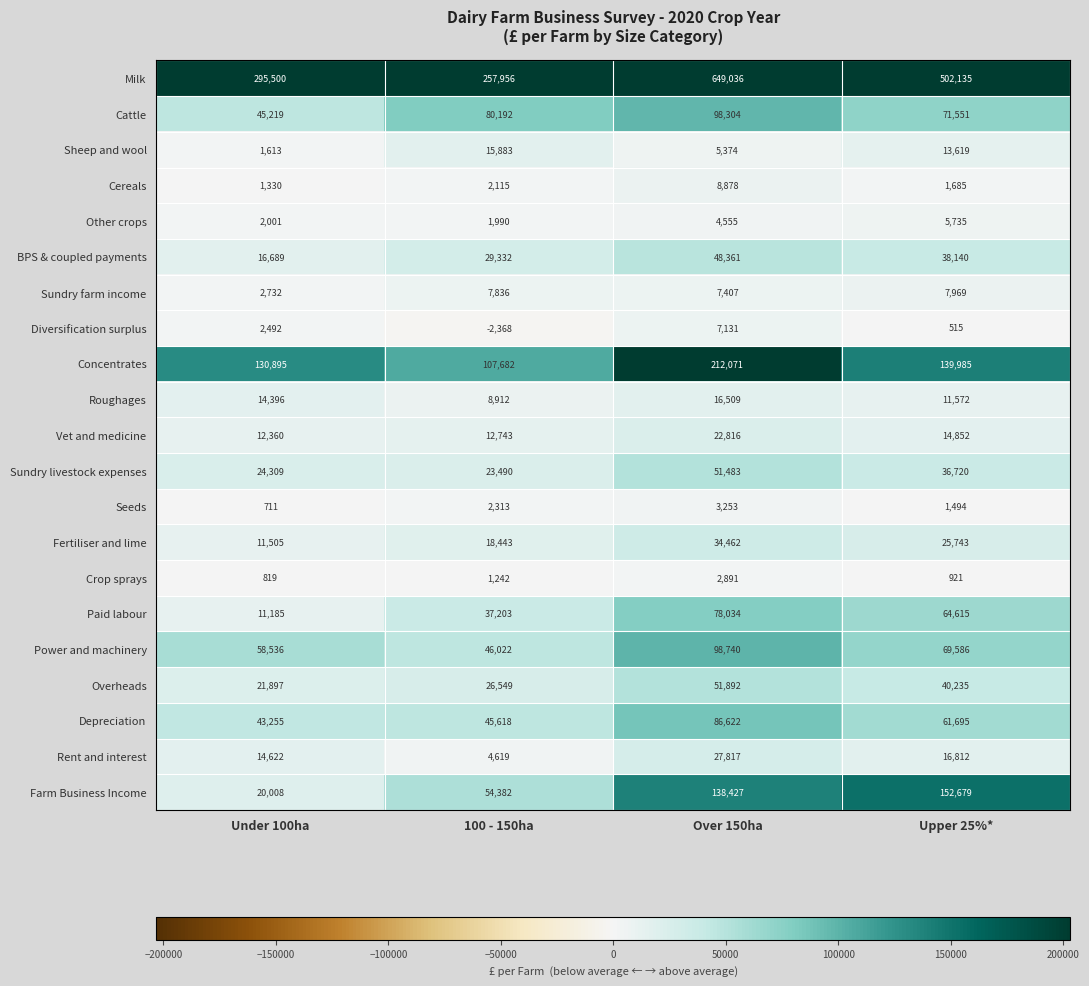

Is it true that Depreciation equals 8700 at Under 100ha?

False